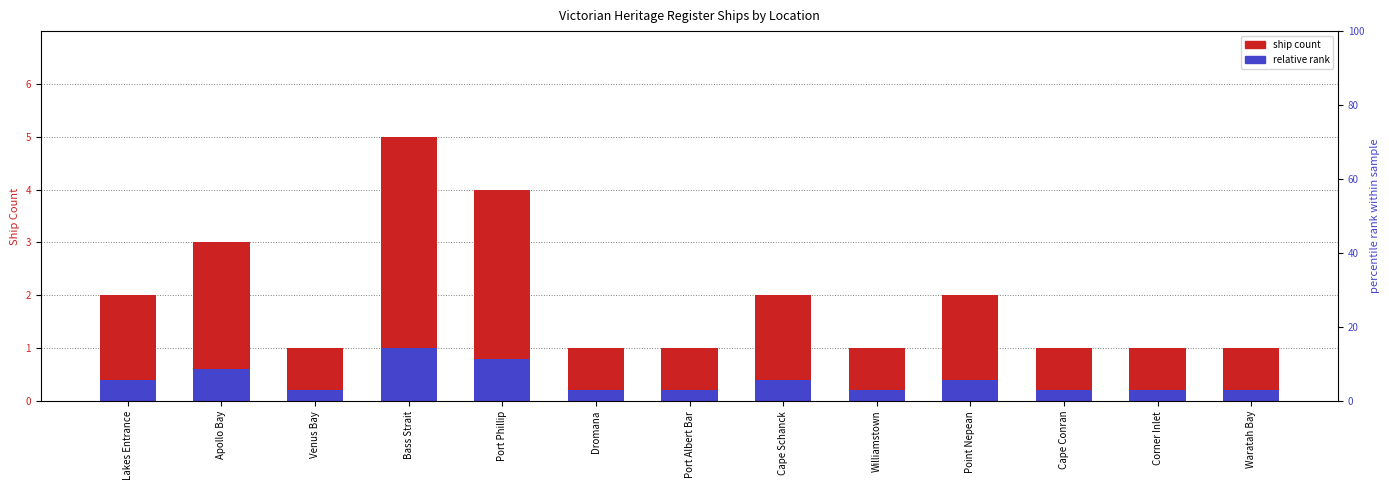

At which category does the chart reach its peak across all series?

Bass Strait